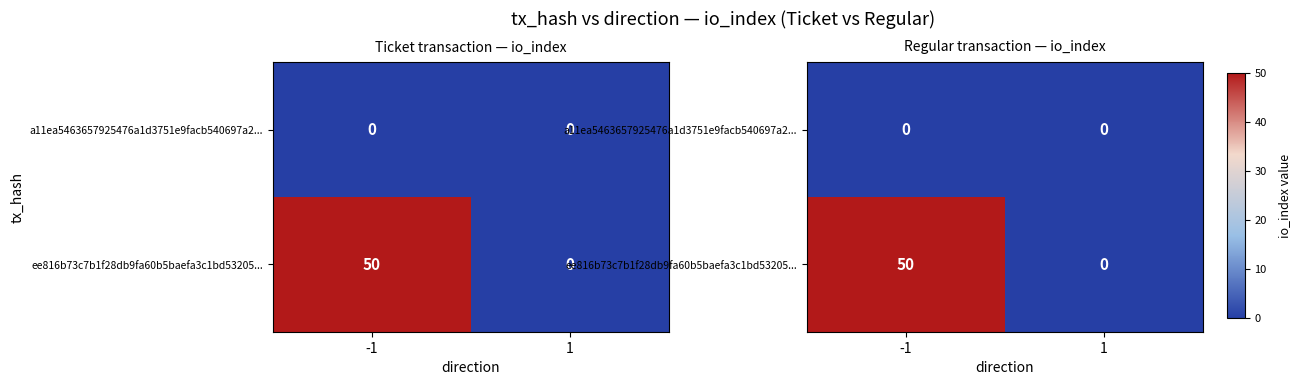

Rank the series by their average value, from highest to lowest.

ee816b73c7b1f28db9fa60b5baefa3c1bd53205..., a11ea5463657925476a1d3751e9facb540697a2...